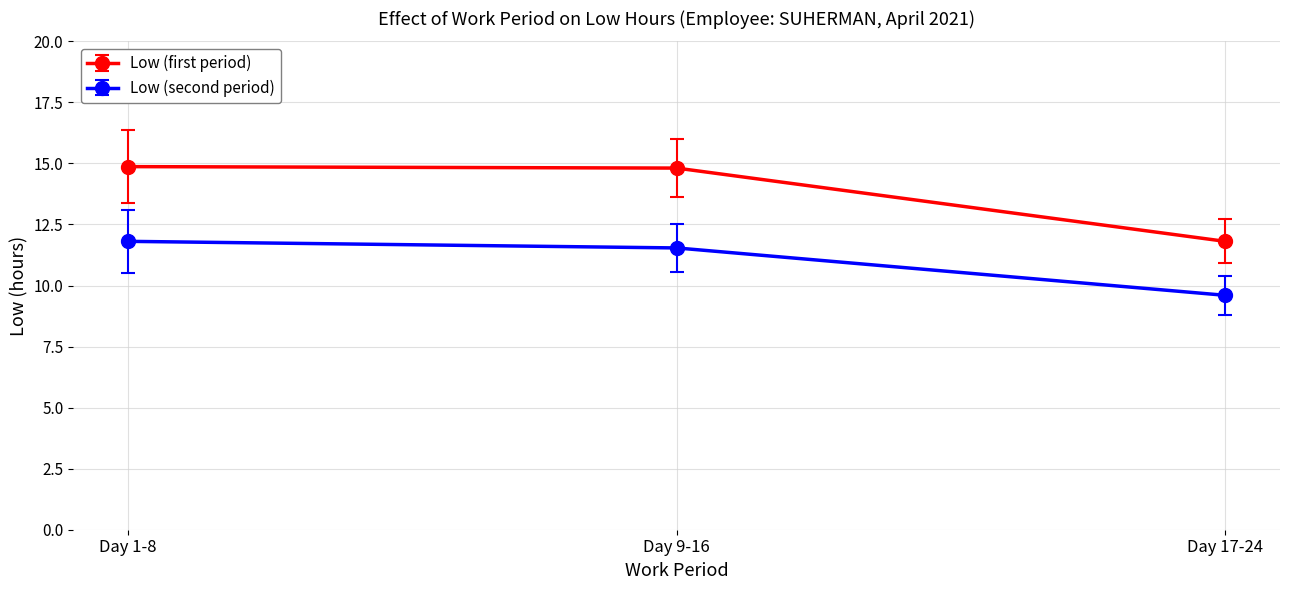

Count the number of data series in this chart.

2